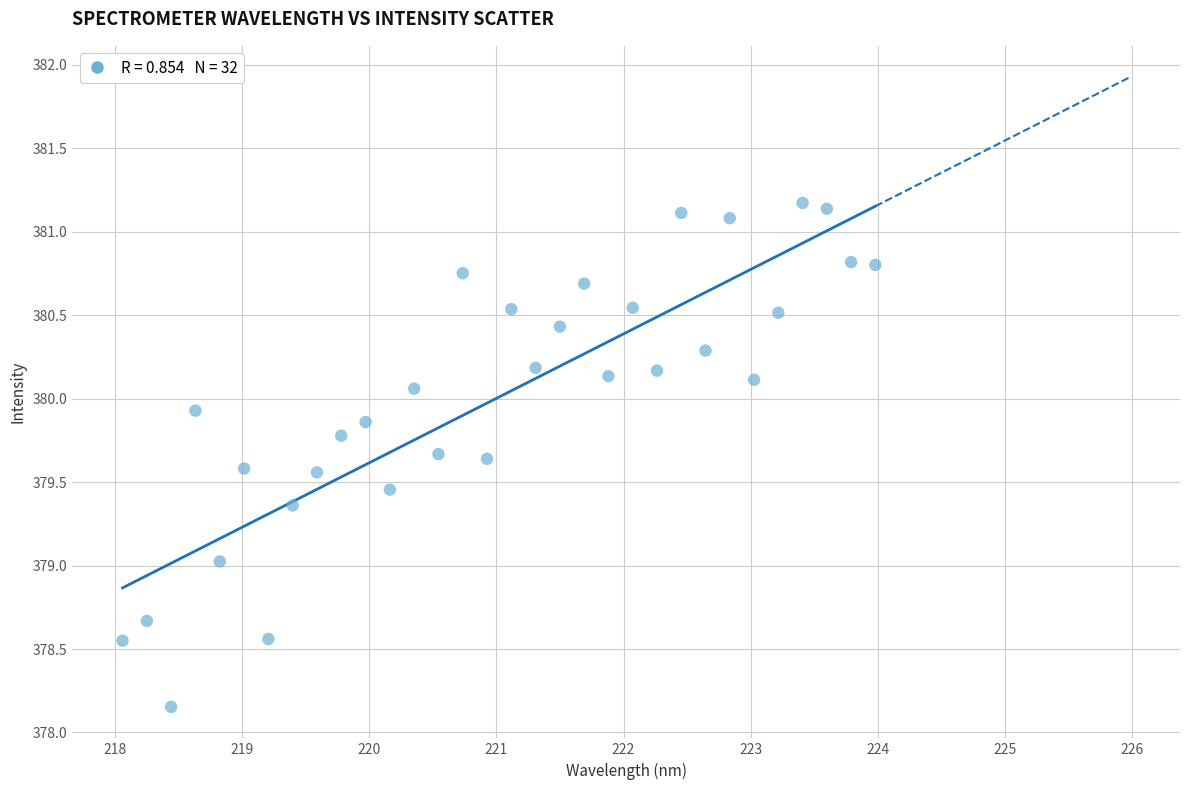

What is the range of X values (max minus min)?

5.9